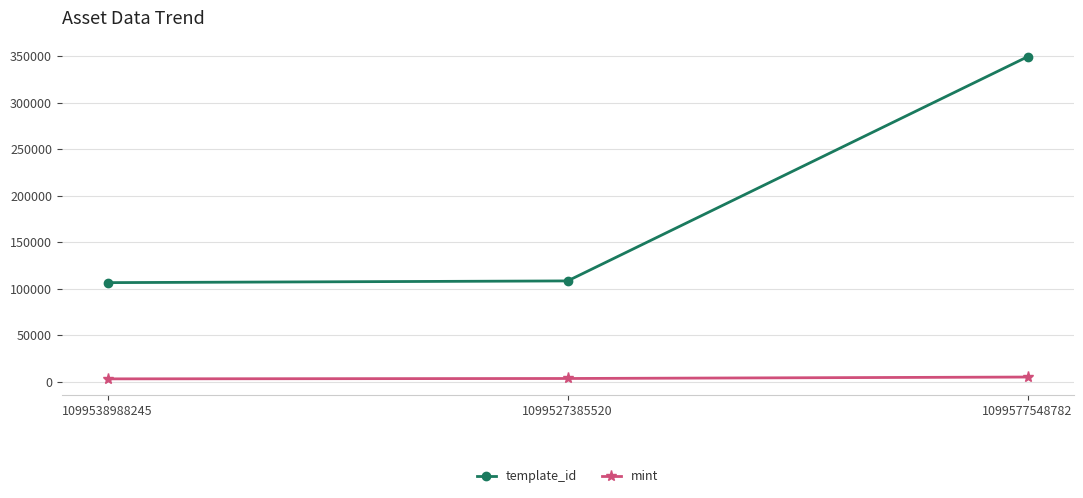

What is the difference between the highest and lowest values at 1099527385520?

104917